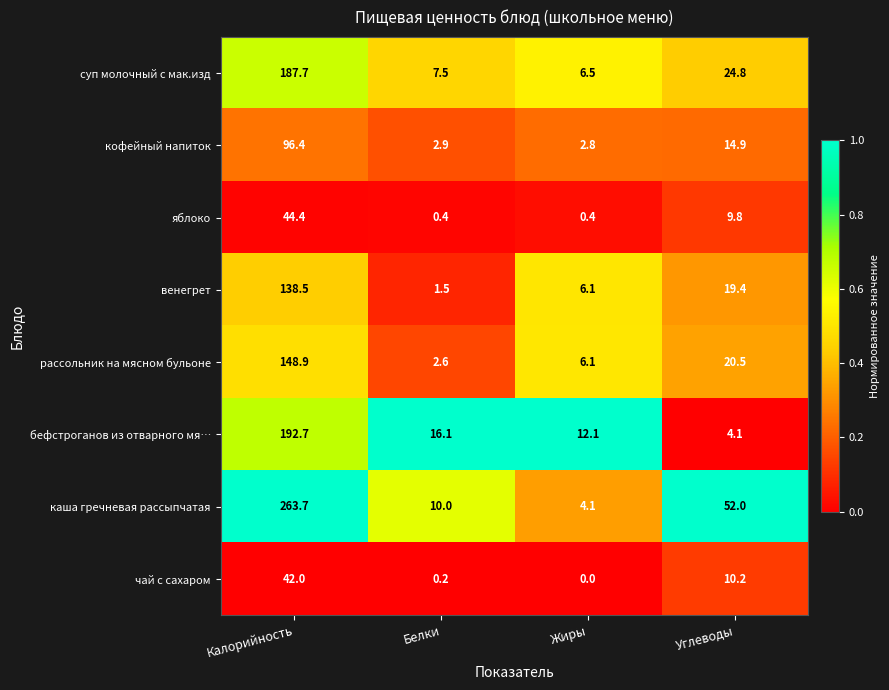

What is the difference between the highest and lowest values at Жиры?

12.1